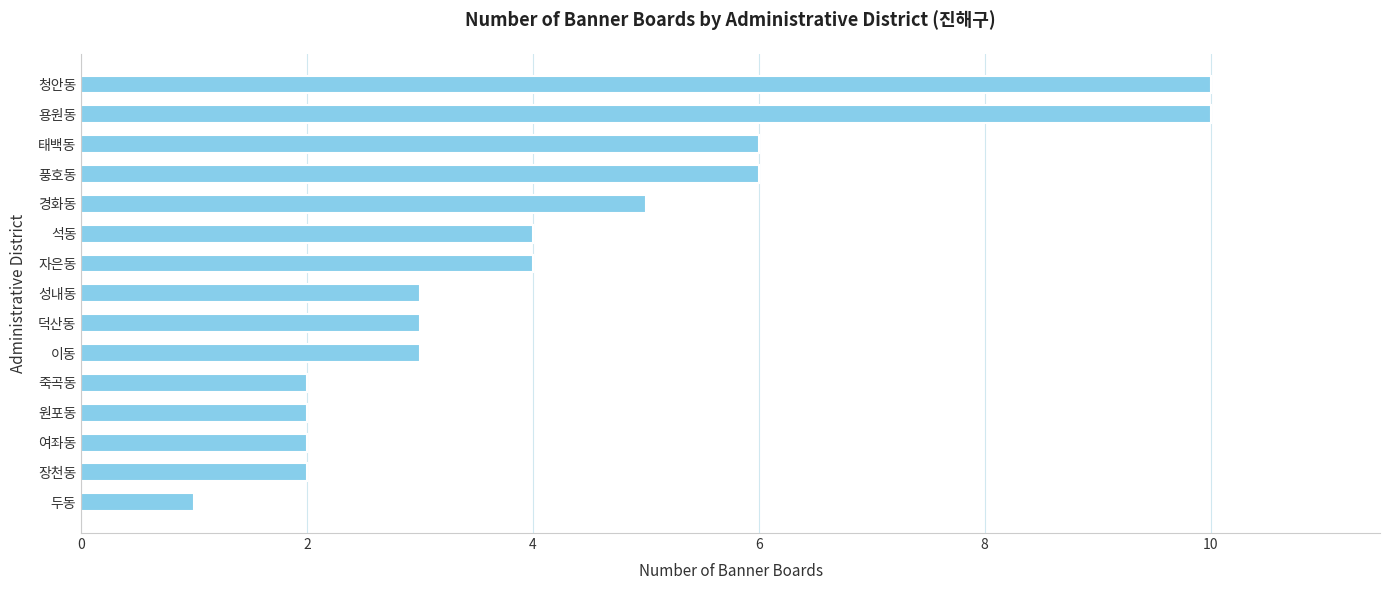

What is the maximum value shown in the chart?

10